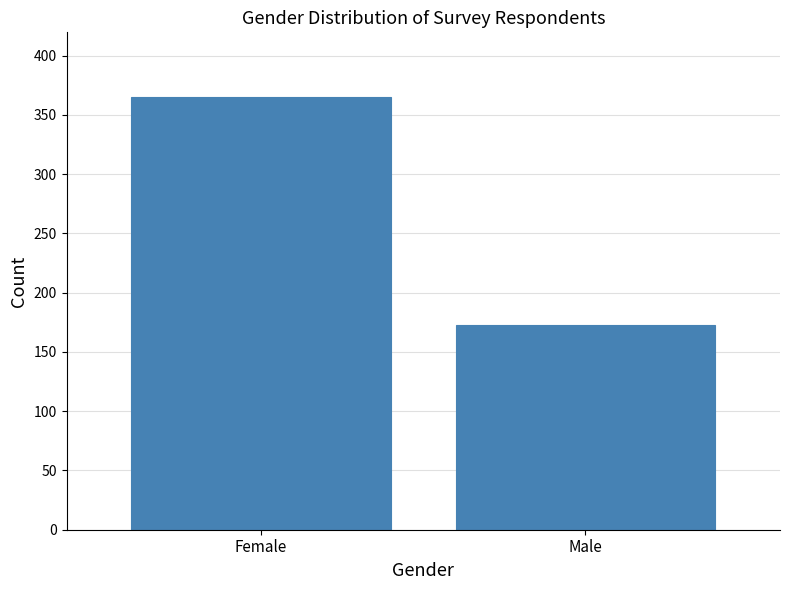

Reading left to right, what are all the values shown in this chart?

365	173